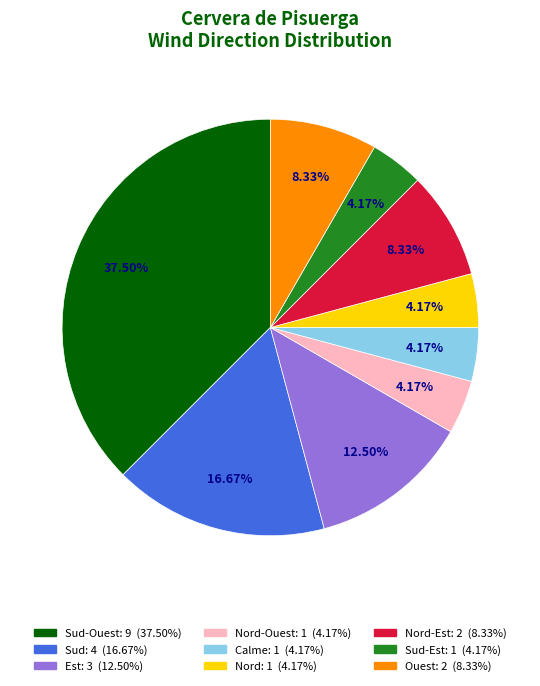

Is there a majority slice in this chart?

No